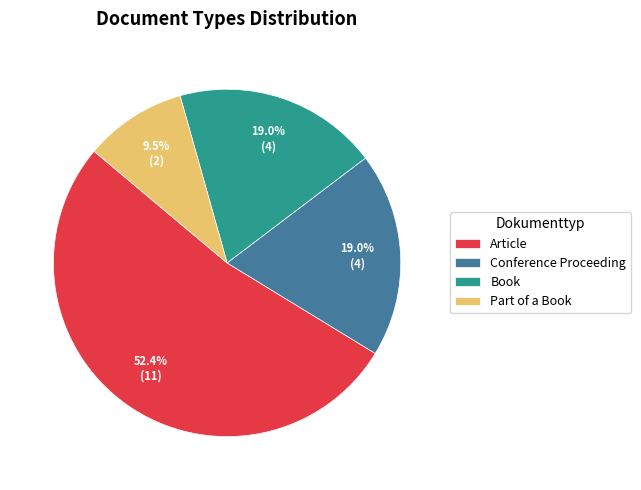

To the nearest percent, what portion does Book represent?

19%